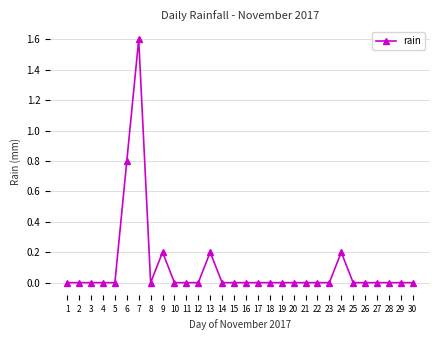

What is the sum of all values?

3.0